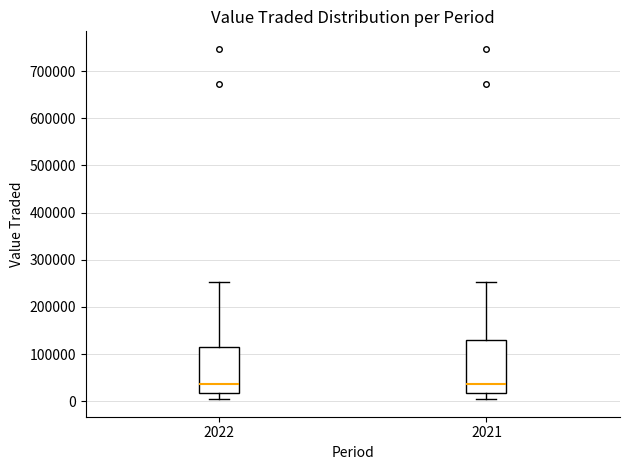

Reading left to right, transcribe this box plot: for each box, give where its median line is, the range the box spans, and where its two whiskers end, as read against the y-axis. The values are not printed on the chart, so give them approximately, as read against the axis.

2022: median 40000, box 20000 to 110000, whiskers 0 to 250000
2021: median 40000, box 20000 to 130000, whiskers 0 to 250000